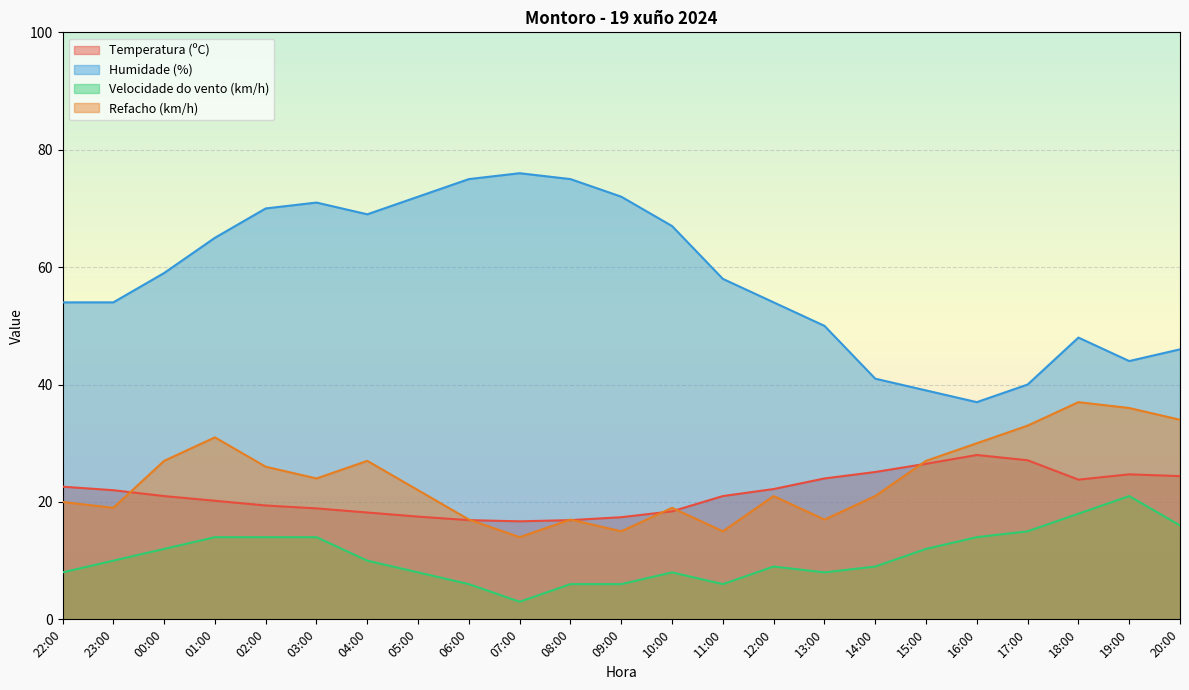

How many data points in Humidade (%) are above 58?

11